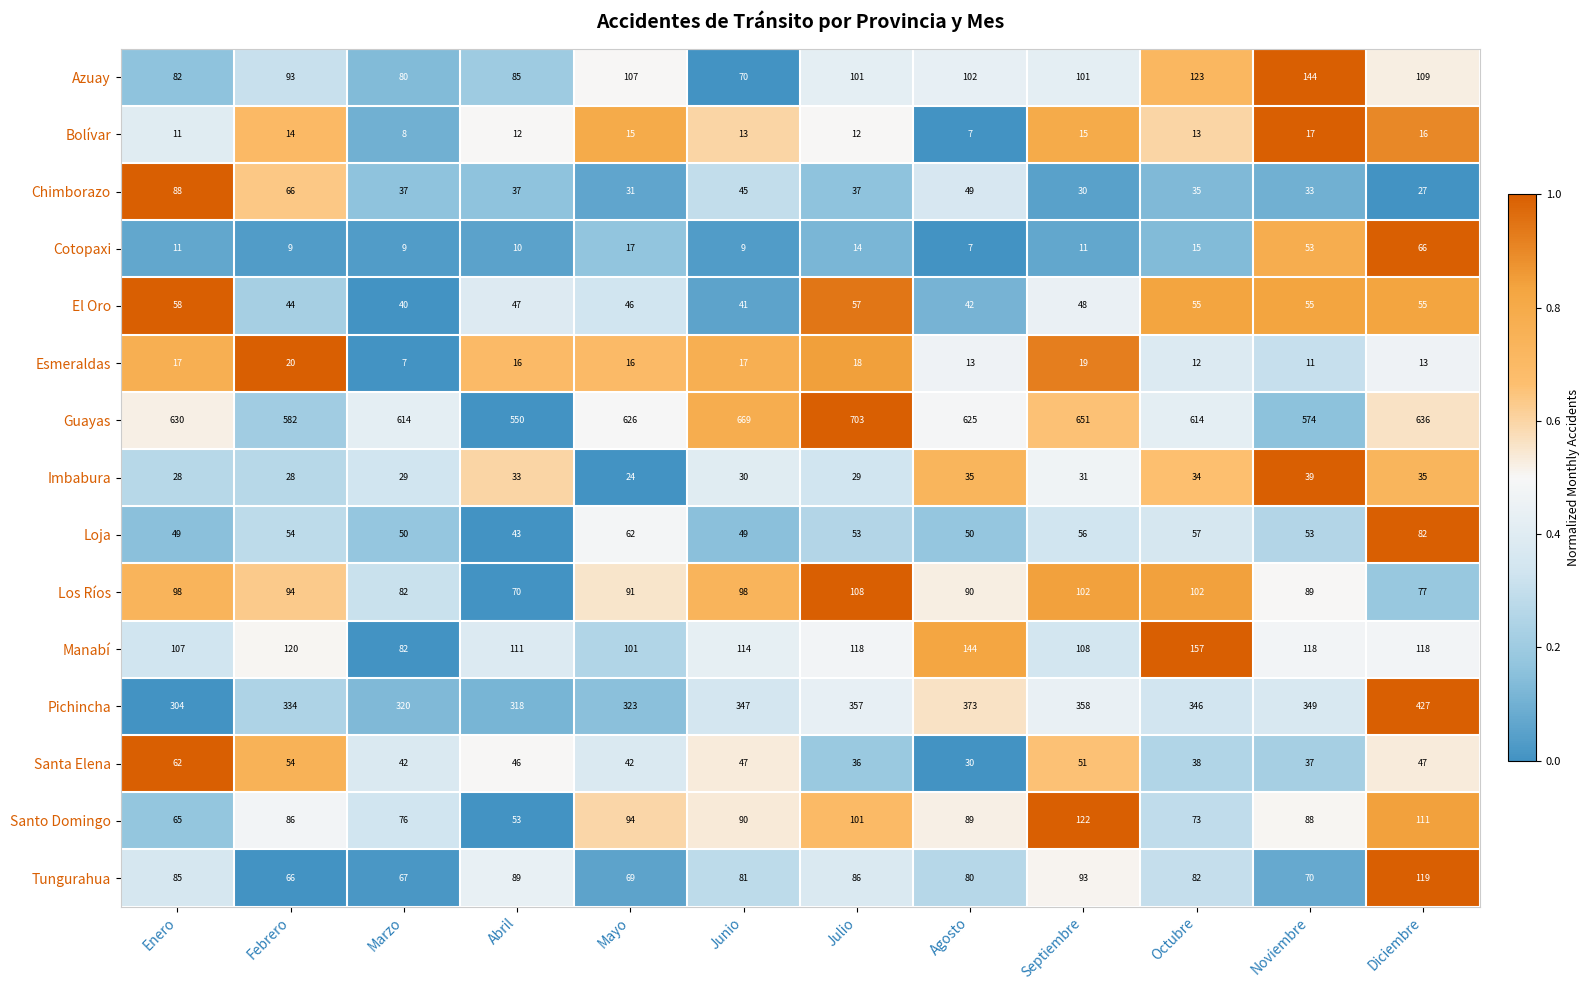

Read the Tungurahua value at Abril, to the nearest 10.

90